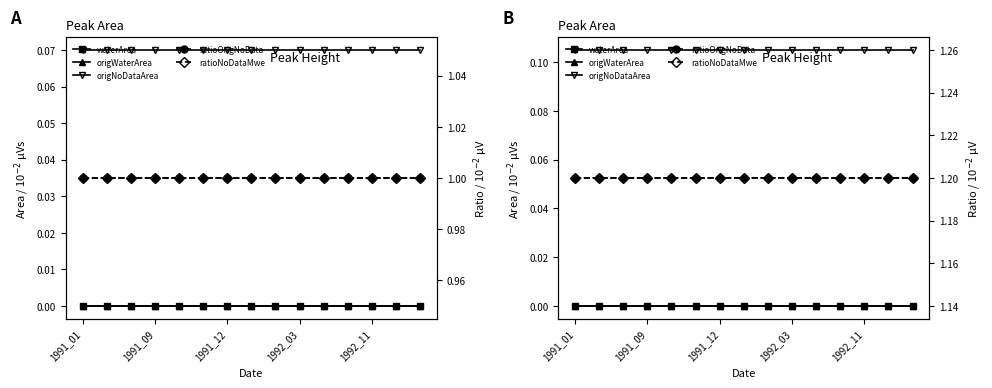

Count the number of data series in this chart.

5